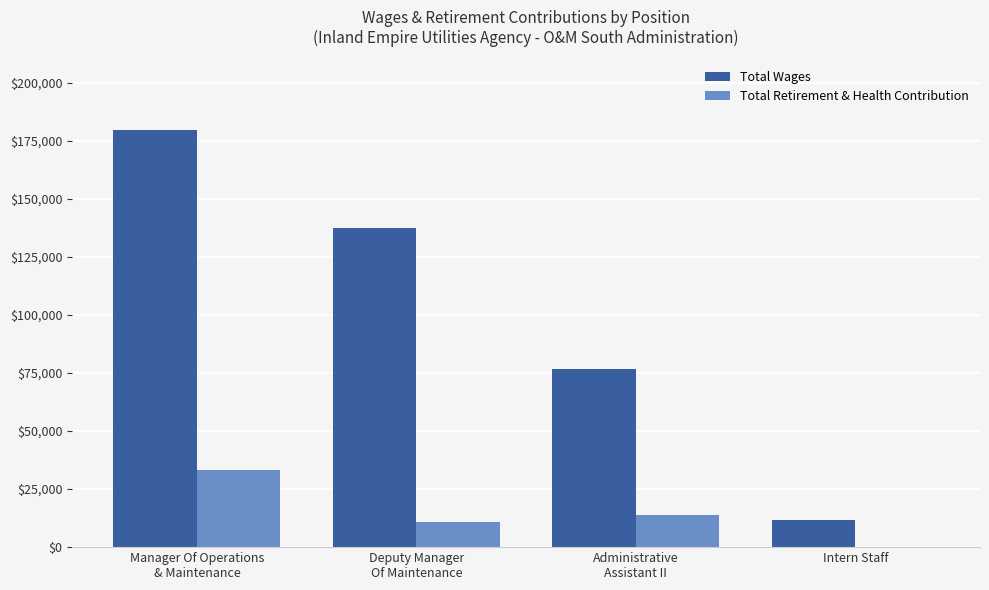

True or false: Total Retirement & Health Contribution has a value of 0 at Intern Staff.

True